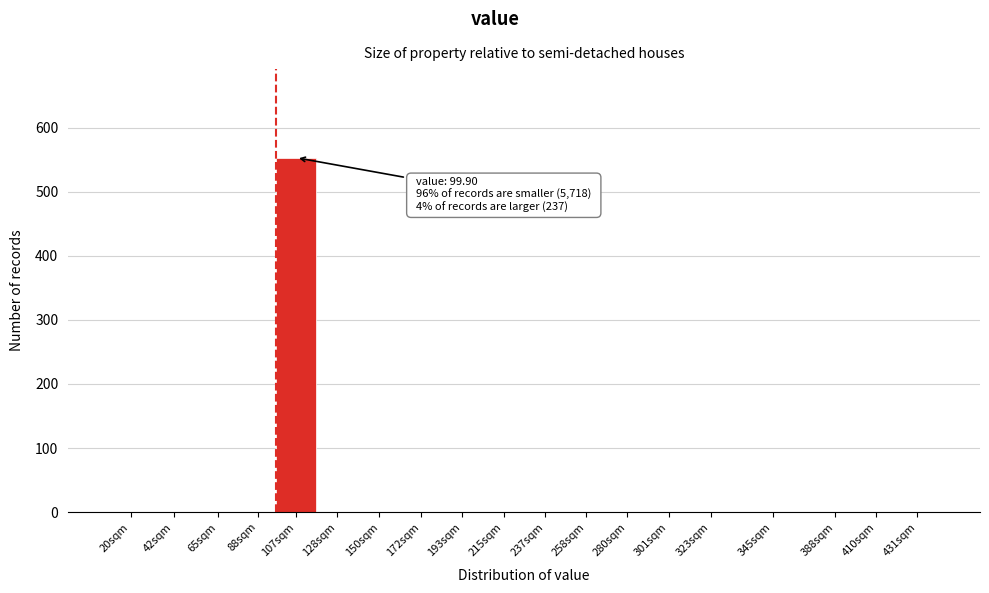

Reading right to left, extract all data points from this chart.

431sqm=0	410sqm=0	388sqm=0	345sqm=0	323sqm=0	301sqm=0	280sqm=0	258sqm=0	237sqm=0	215sqm=0	193sqm=0	172sqm=0	150sqm=0	128sqm=0	107sqm=553	88sqm=0	65sqm=0	42sqm=0	20sqm=0